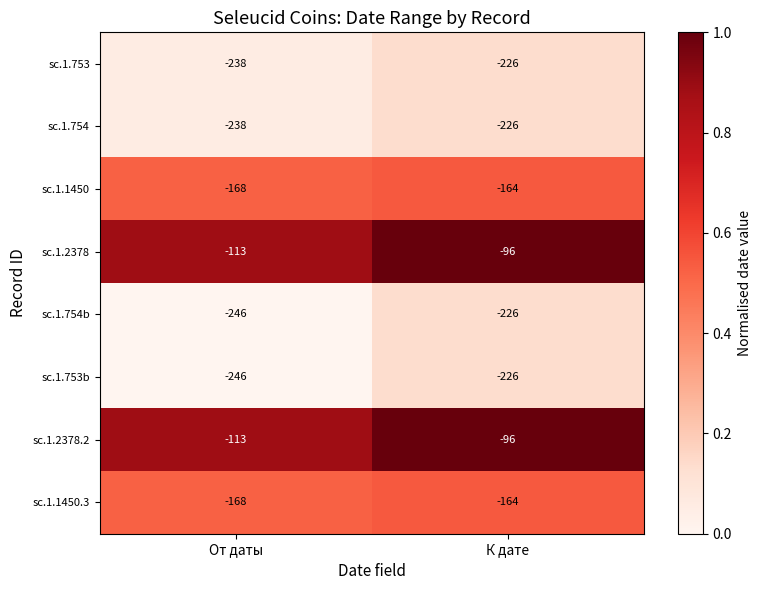

Count the number of categories in the chart.

2